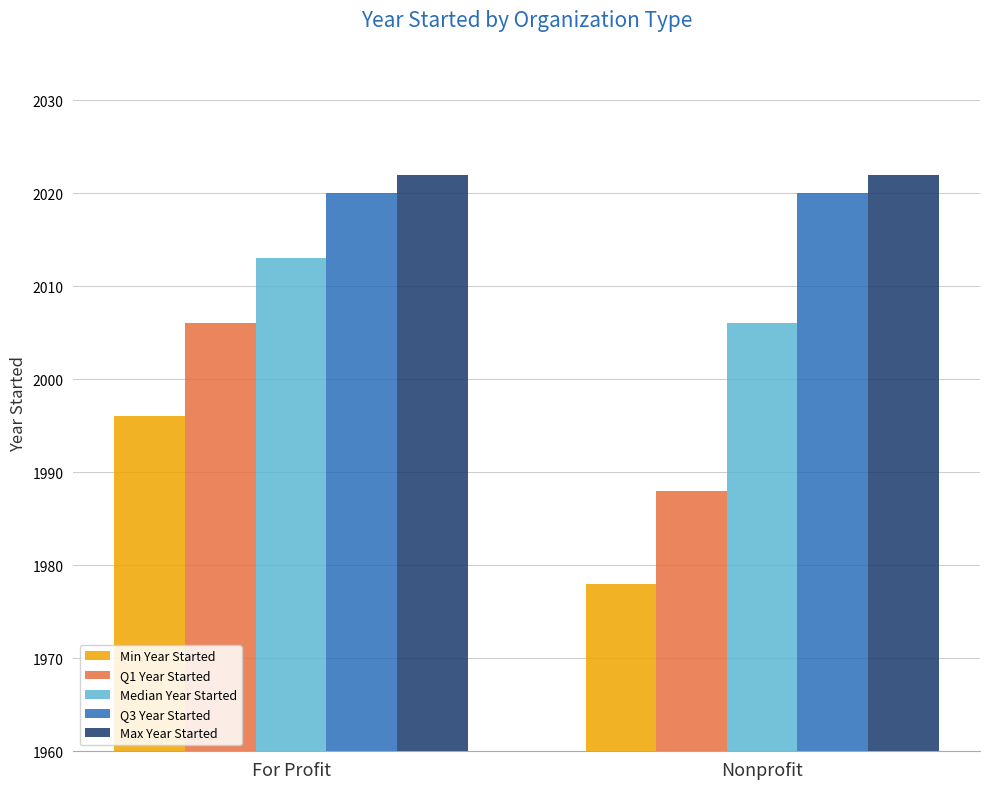

How many bars are there in each group?

5